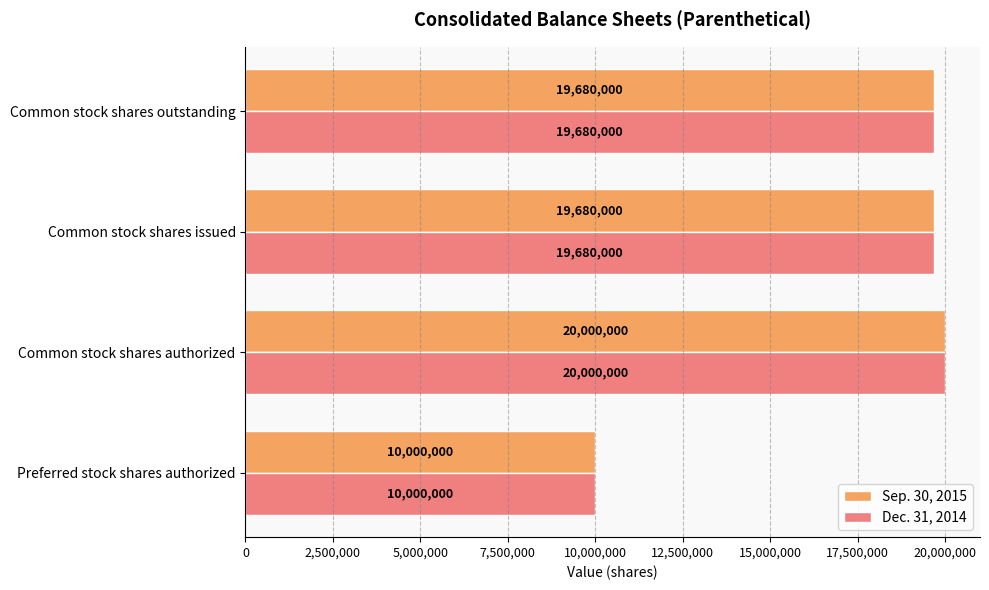

At which category is the sum across all series the highest?

Common stock shares authorized